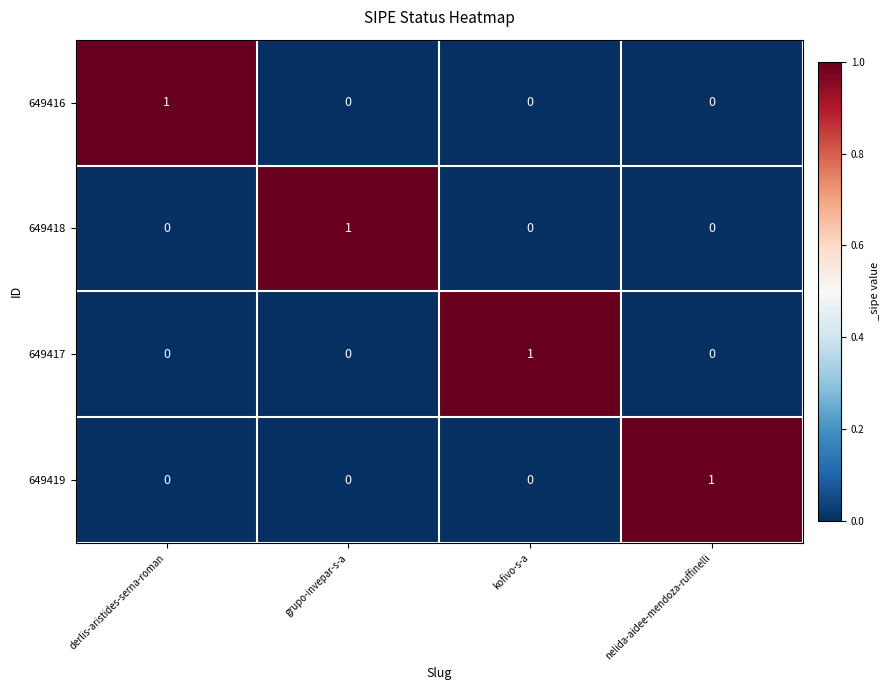

At how many categories does at least one series exceed 0?

4